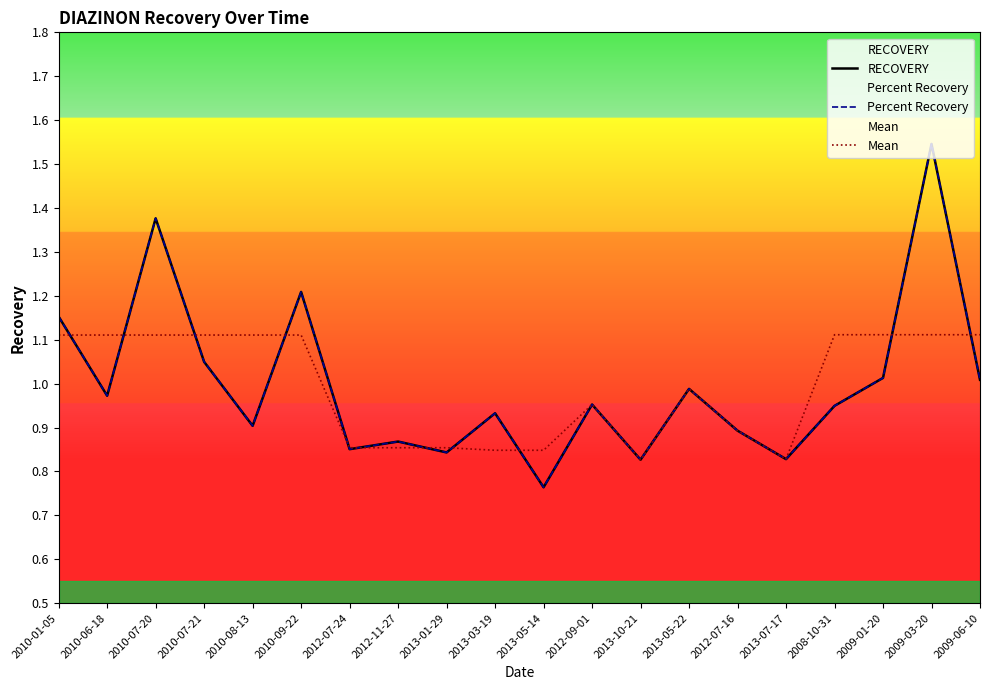

What is the average value of the Mean series?

1.0